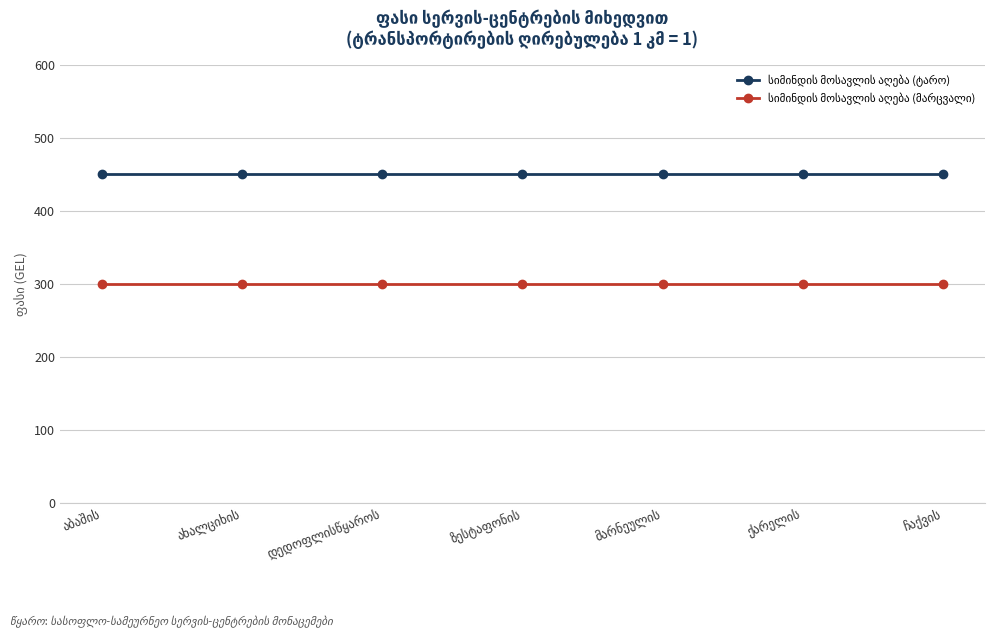

At how many categories does at least one series exceed 418?

7